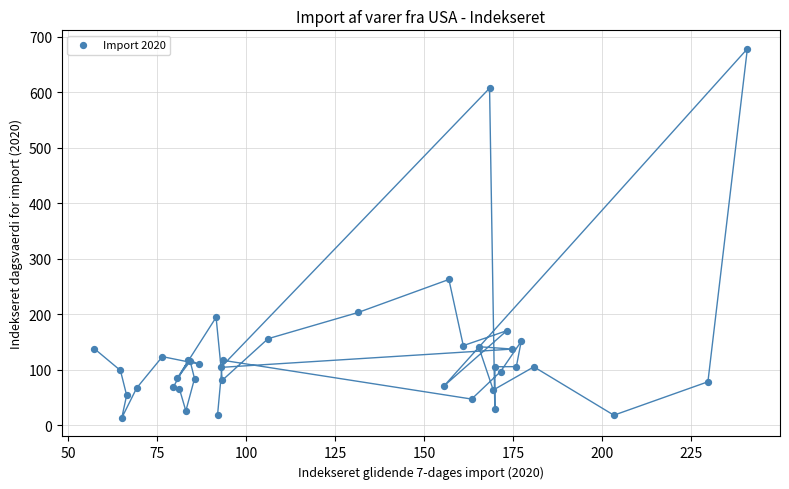

What Y value in the scatter plot is closest to 345?

262.7